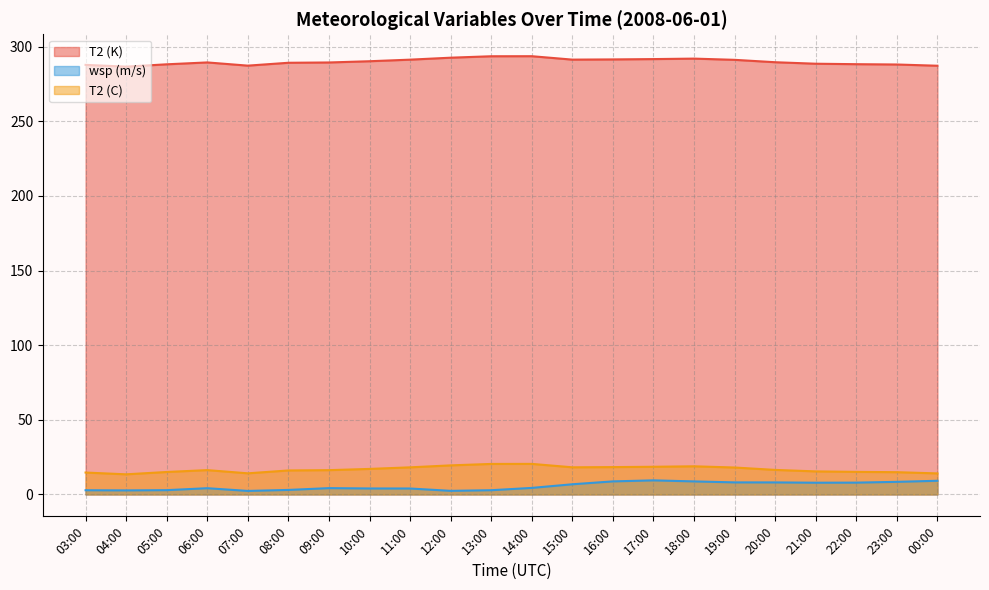

List the labels in order of T2 (K) value, largest first.

14:00, 13:00, 12:00, 18:00, 17:00, 16:00, 15:00, 11:00, 19:00, 10:00, 20:00, 06:00, 09:00, 08:00, 21:00, 22:00, 05:00, 23:00, 03:00, 07:00, 00:00, 04:00